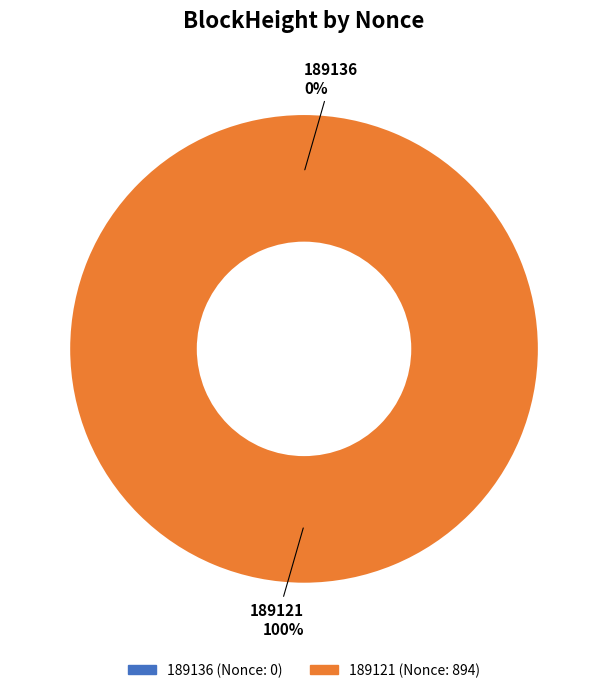

Which slice represents more than half of the pie?

189121